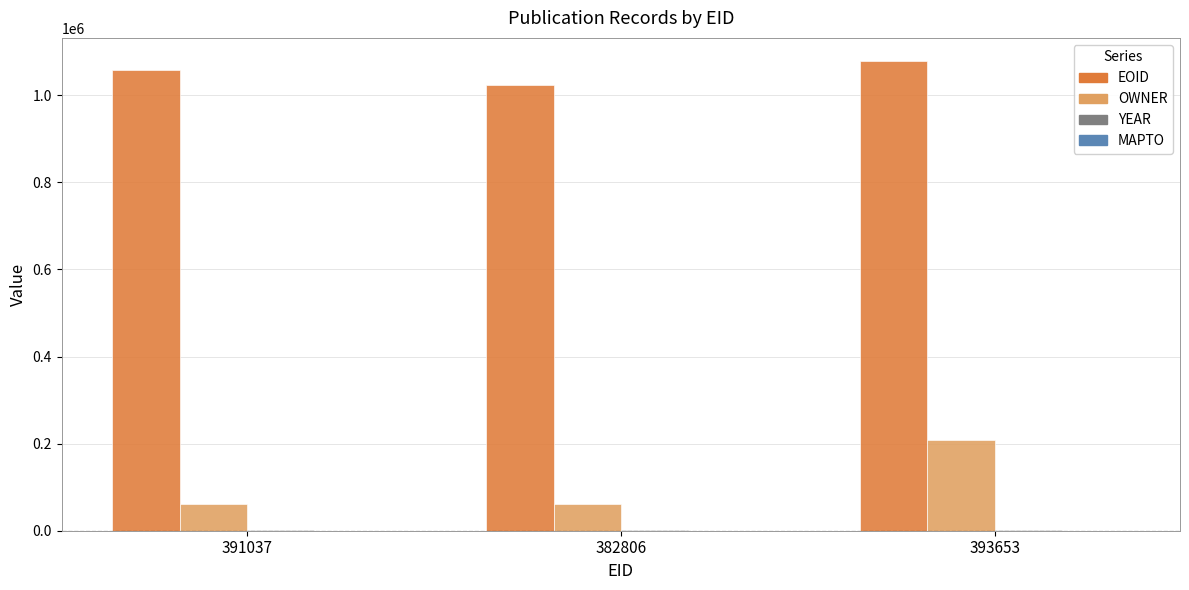

Between 382806 and 393653, which series saw the biggest shift?

OWNER